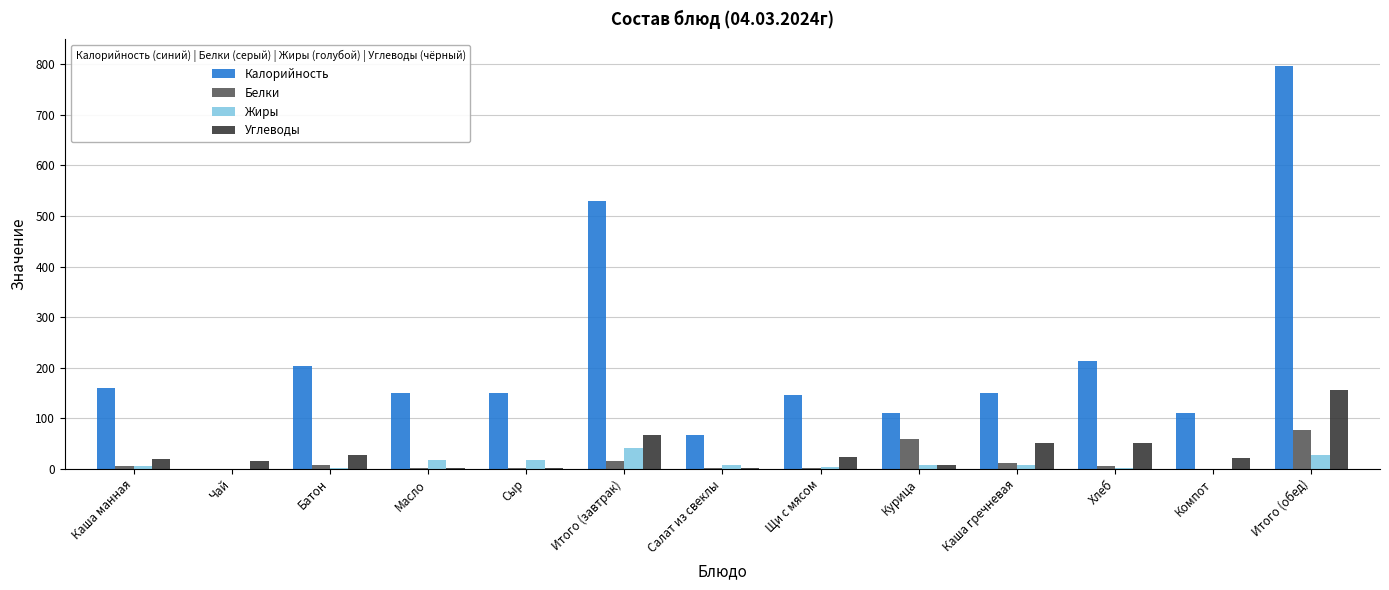

What is the sum of all Жиры values?

136